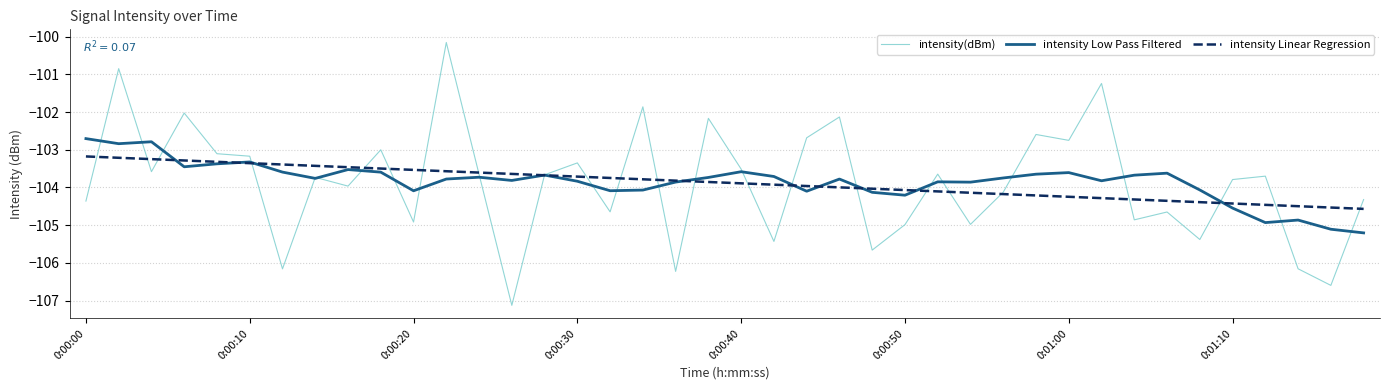

Which series has the largest range (max minus min)?

intensity(dBm)